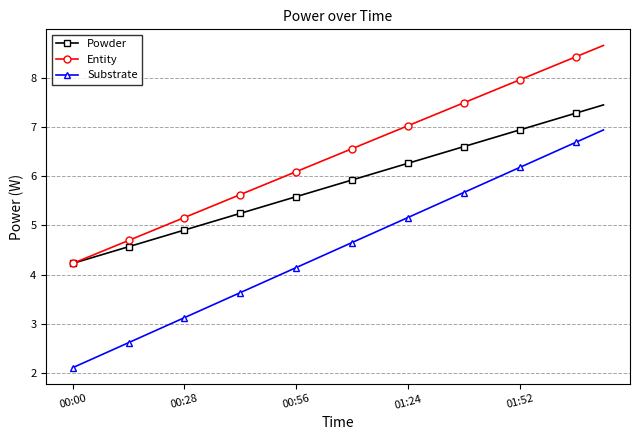

At how many categories does at least one series exceed 2?

20